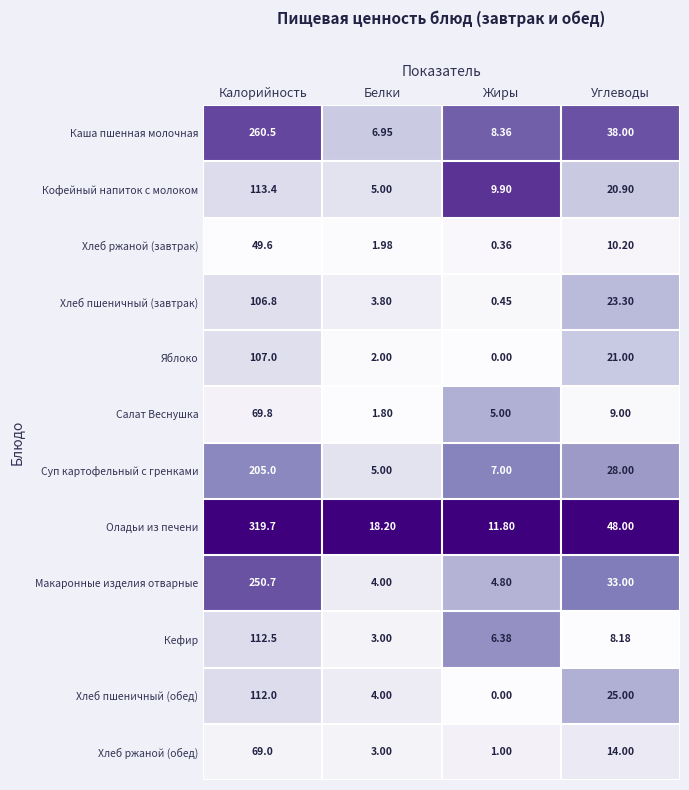

Which series has the widest spread of values?

Оладьи из печени